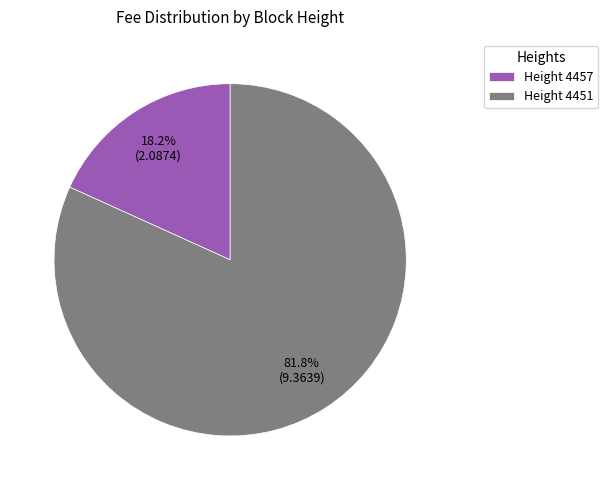

Which slice represents more than half of the pie?

Height 4451